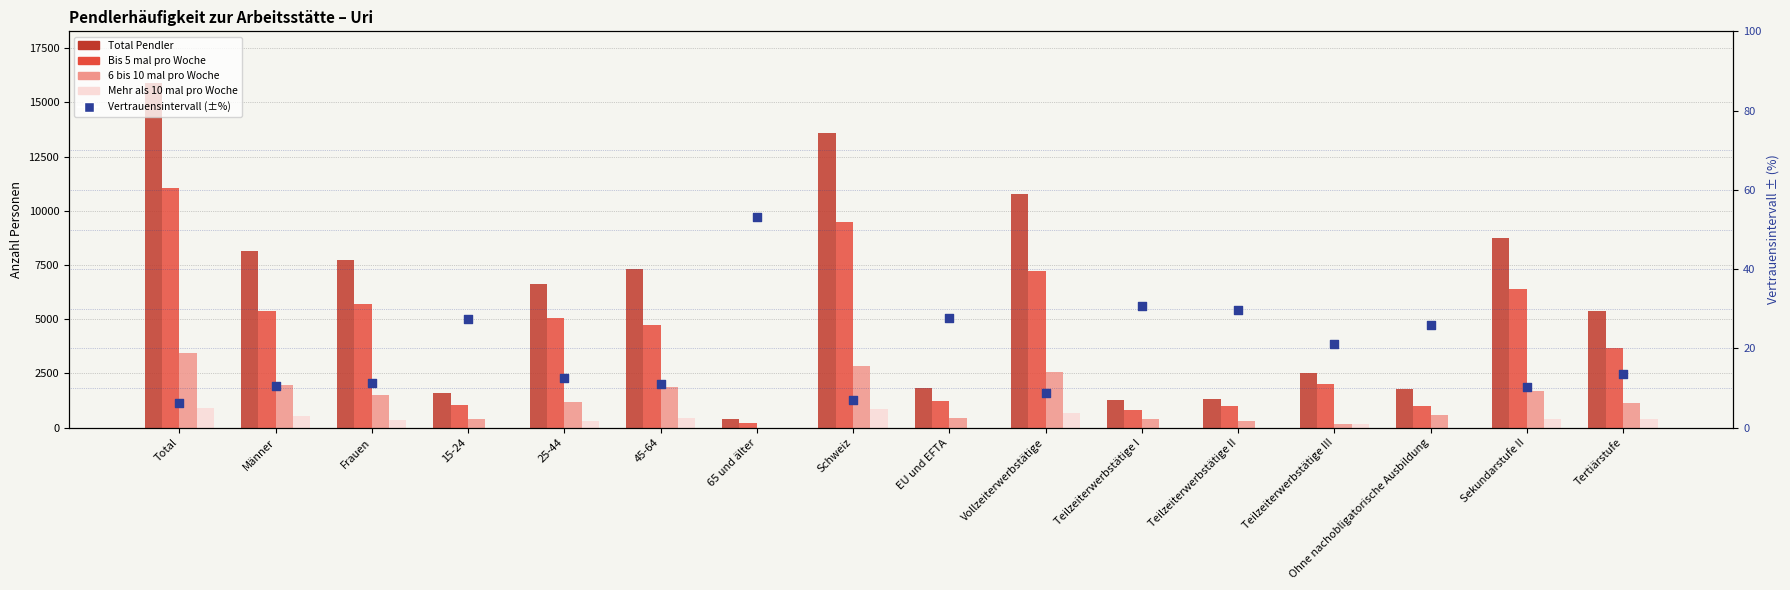

Which series has the largest total across all categories?

Total Pendler